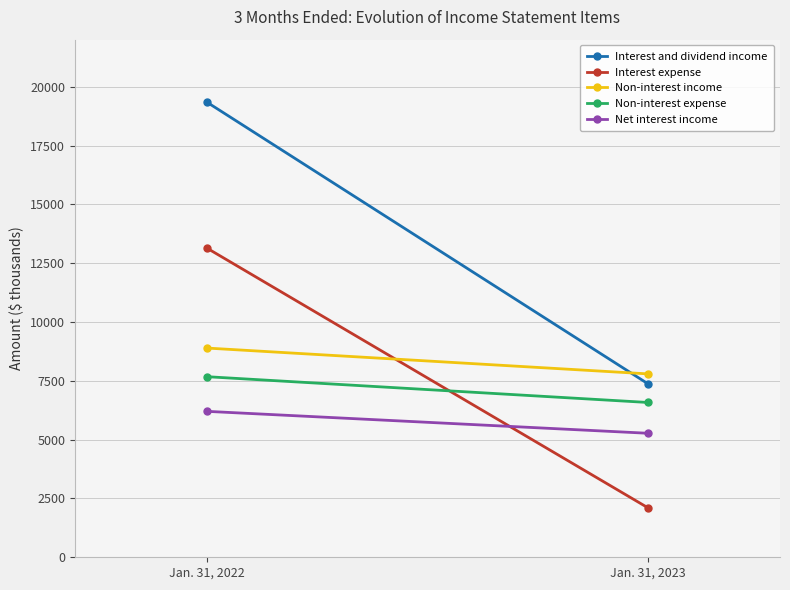

Which label corresponds to the smallest value in the chart?

Jan. 31, 2023